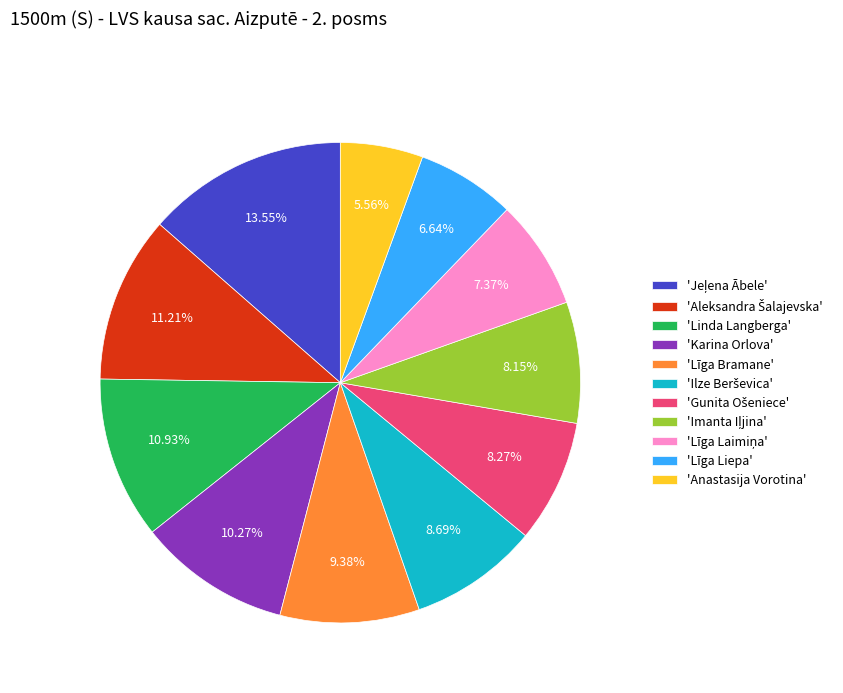

Is there a majority slice in this chart?

No